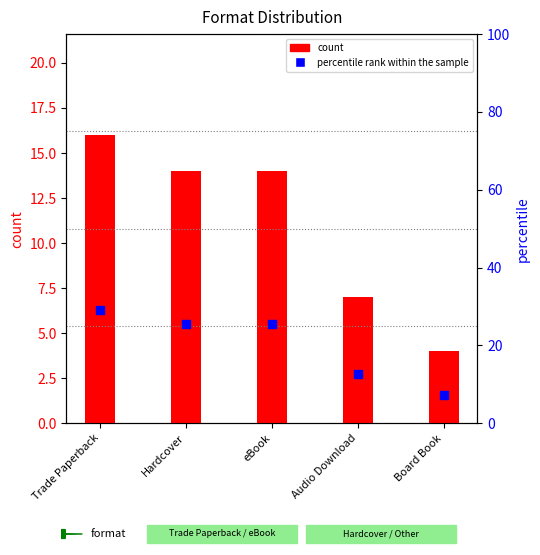

Which series contains the lowest Y value?

count